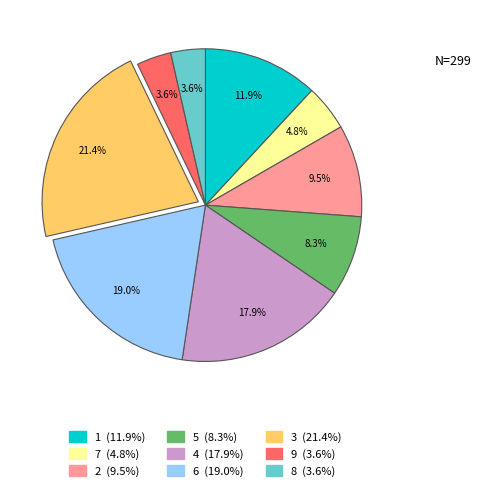

Is there a majority slice in this chart?

No